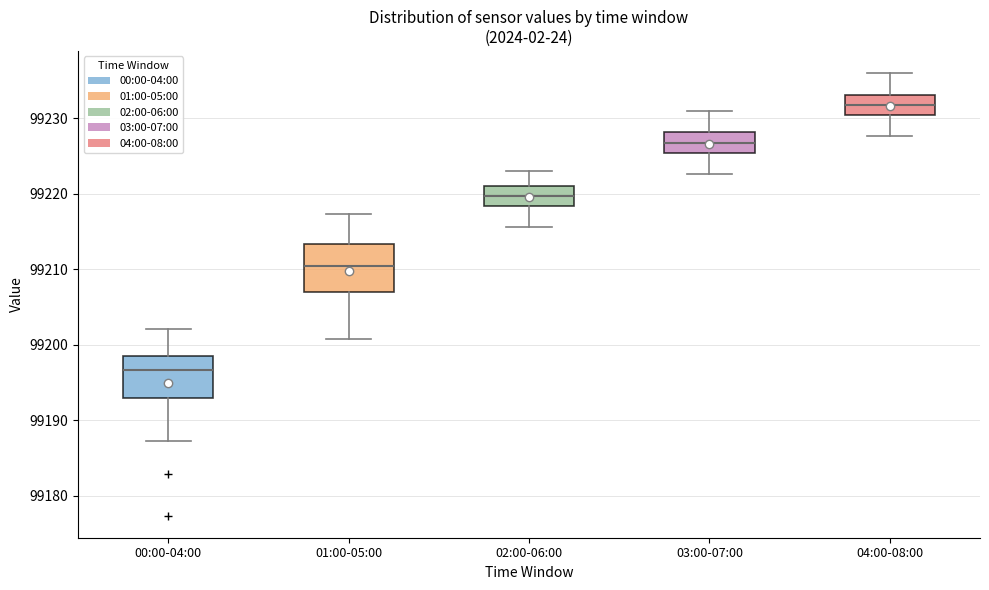

Which box's median line is the highest?

04:00-08:00